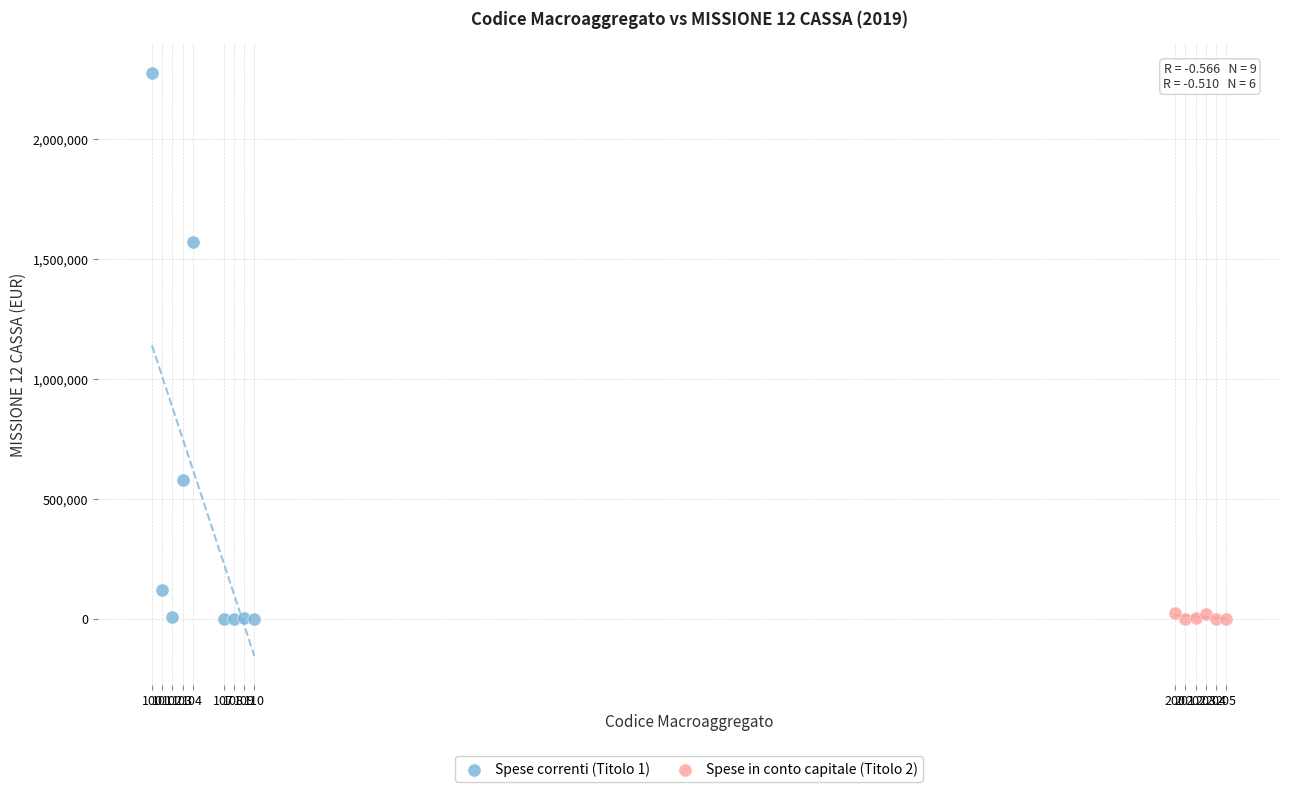

Which series has the largest Y range (max minus min)?

Spese correnti (Titolo 1)